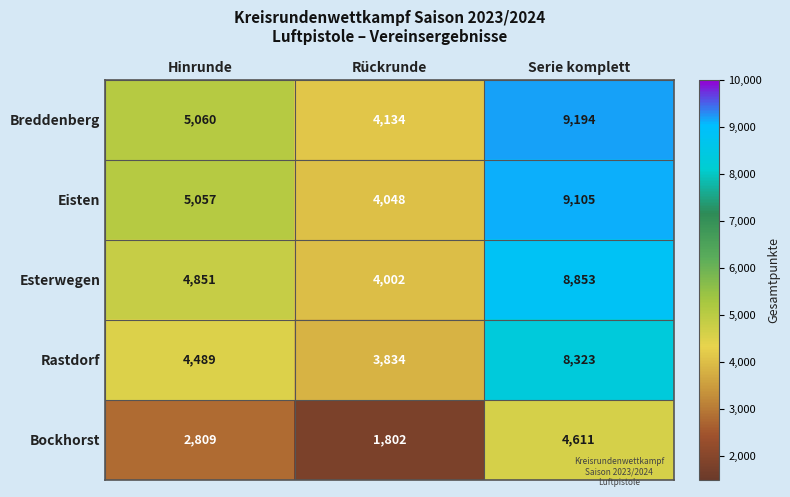

Where is Bockhorst nearest to the value 3206?

Hinrunde